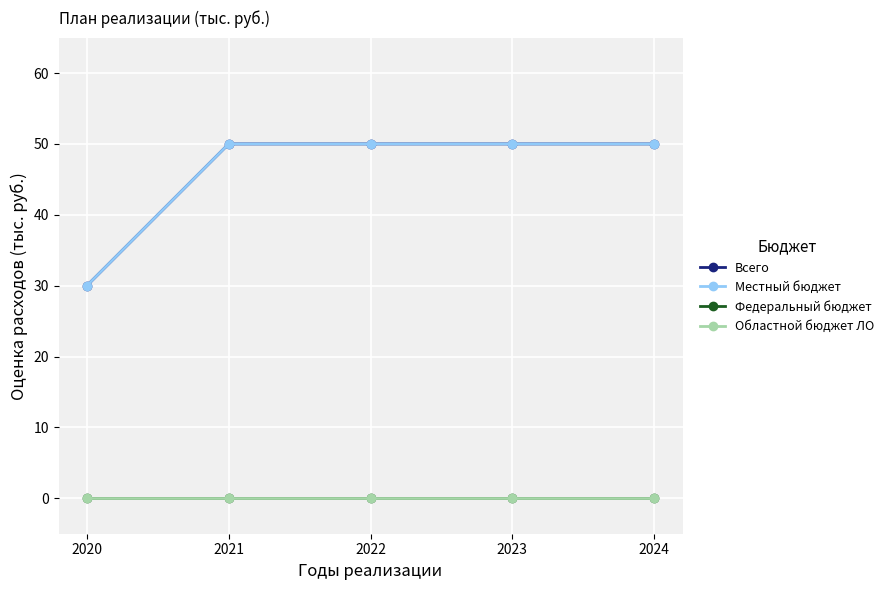

The Всего series shows 29 at 2021. True or false?

False